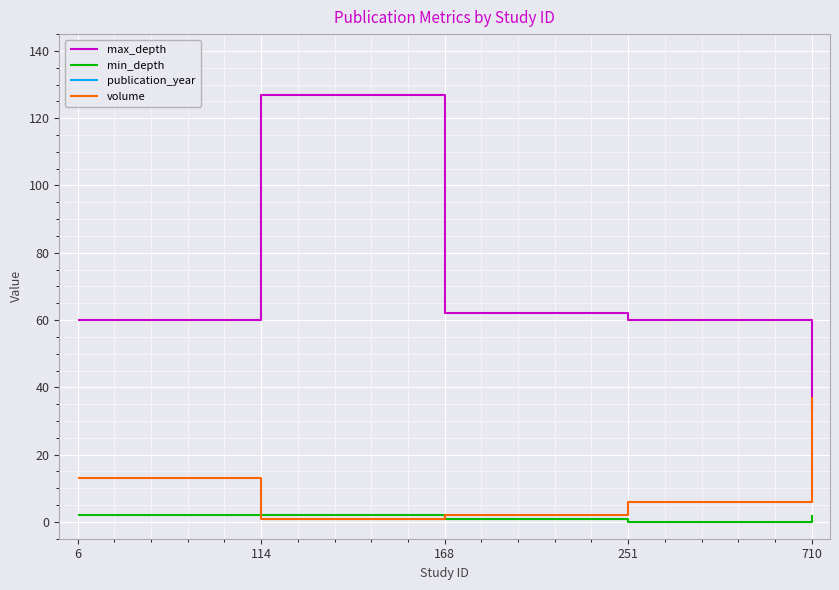

Which series has the largest total across all categories?

publication_year